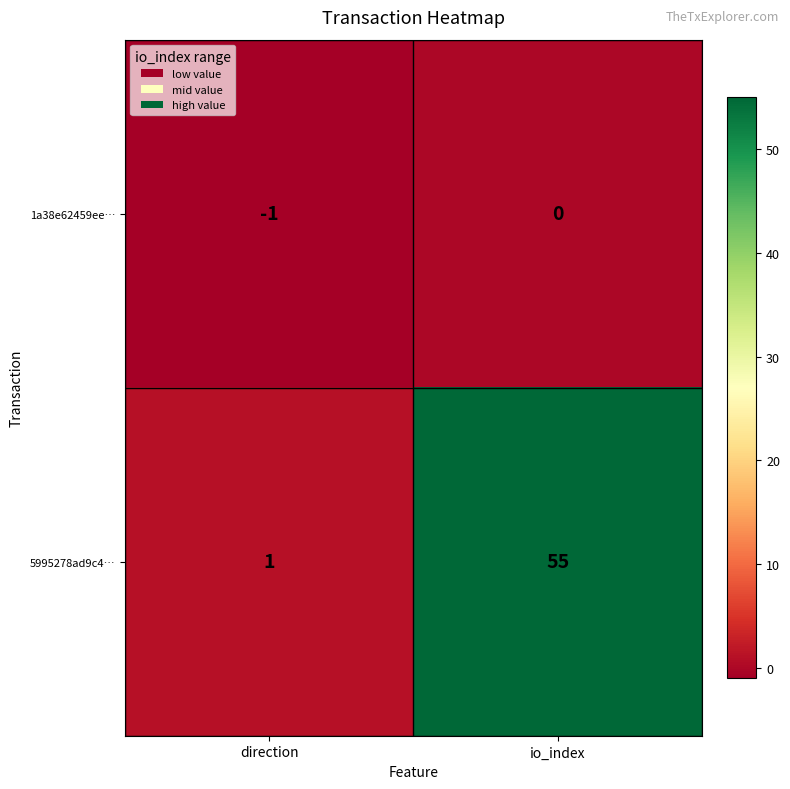

What is the difference between the highest and lowest values at direction?

2